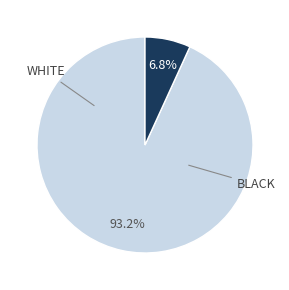

Is there any slice that represents more than half of the pie?

Yes